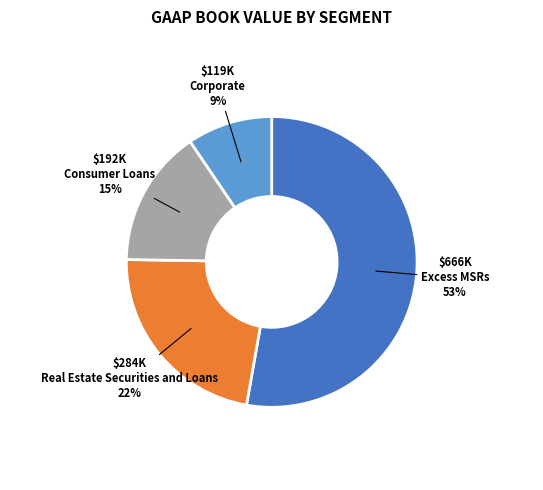

To the nearest percent, what portion does Real Estate Securities and Loans represent?

22%